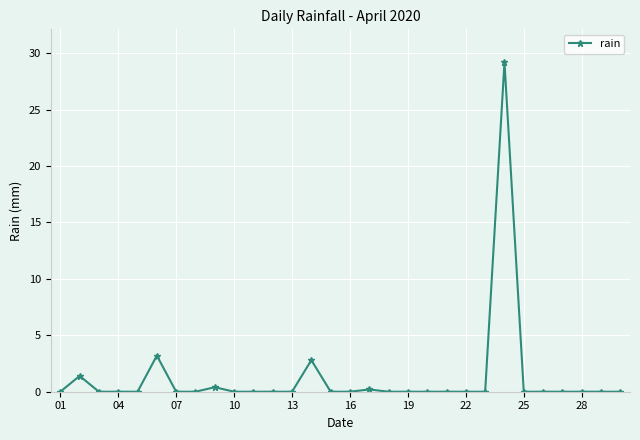

What is the value of the 14th point from the left?

2.8